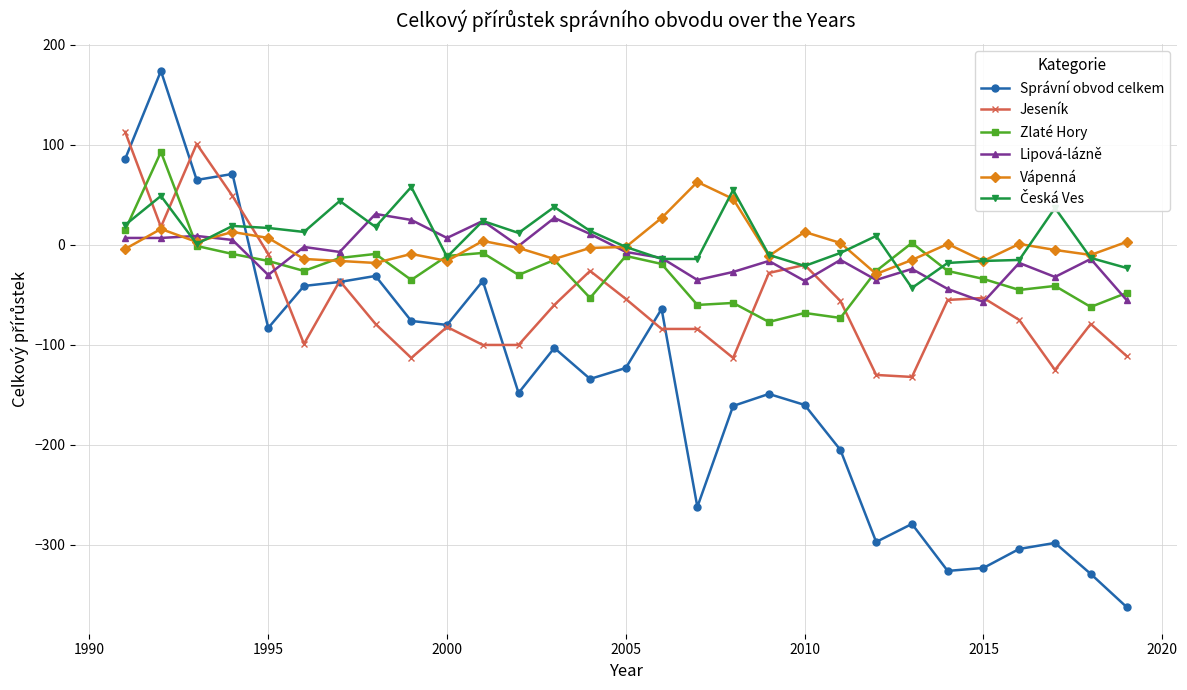

What is the average value of the Jeseník series?

-56